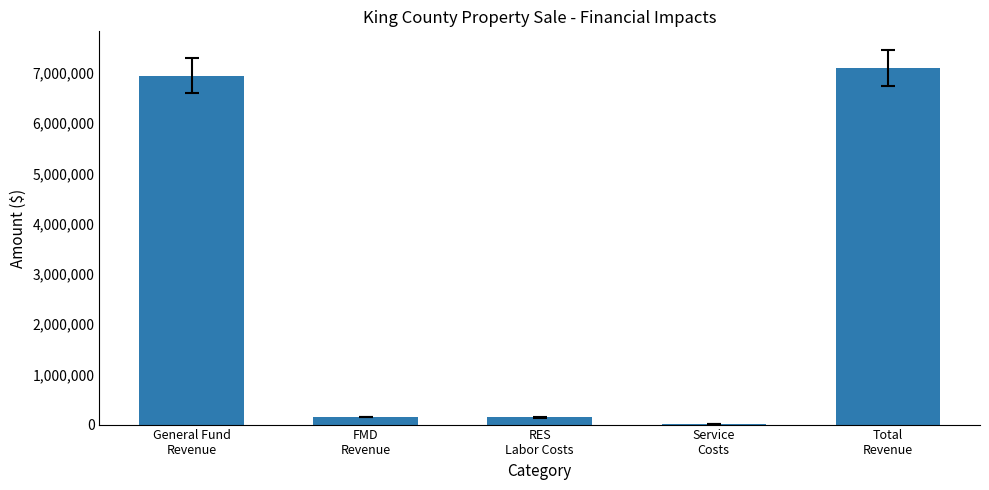

What is the greatest value displayed?

7100000.0